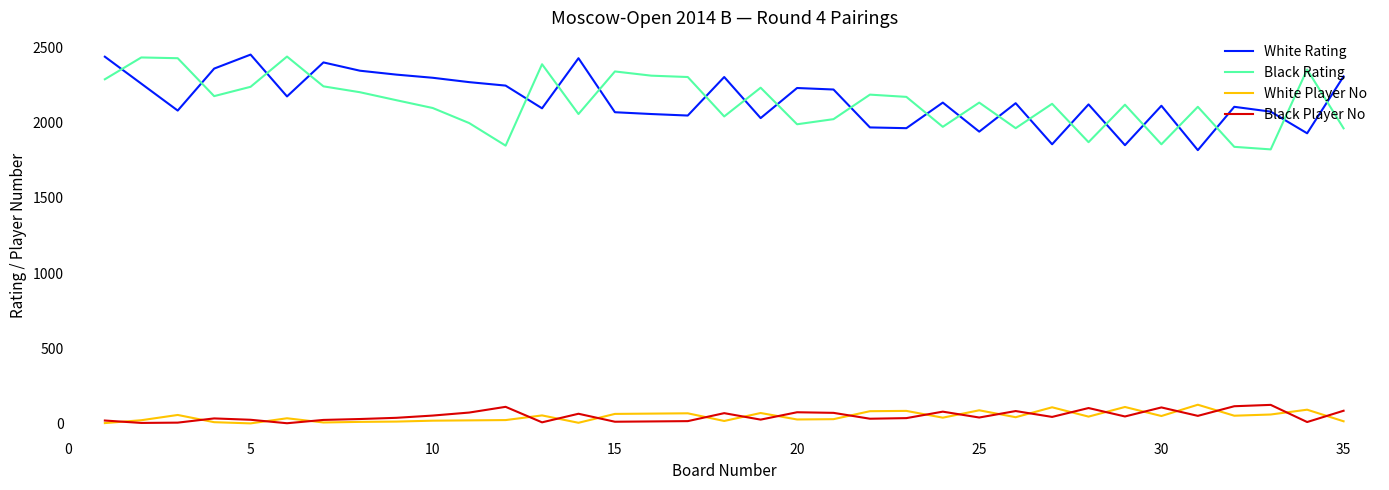

True or false: White Rating and White Player No intersect in this chart.

False